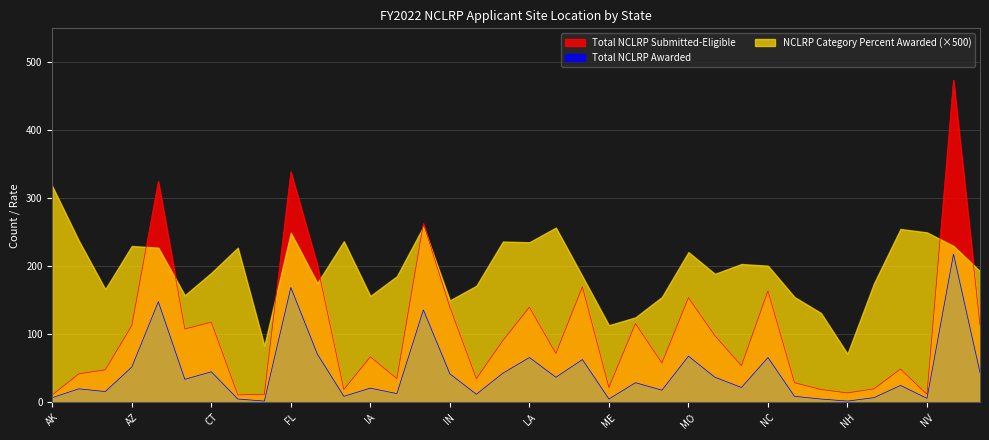

True or false: Total NCLRP Awarded and Total NCLRP Submitted-Eligible intersect in this chart.

False